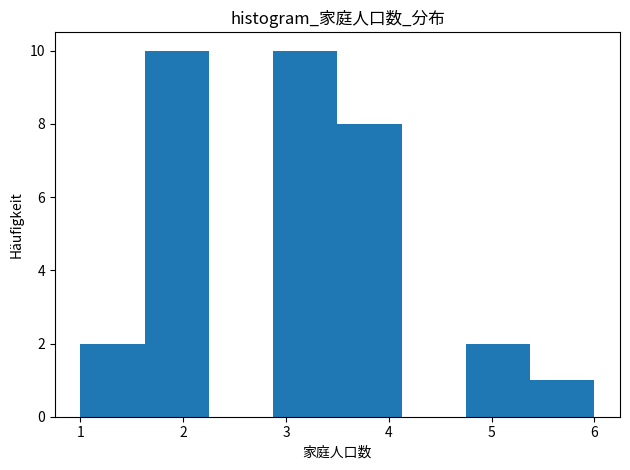

What is the height of the bar covering 5.4 to 6.0 on the x-axis? Neither the bar edges nor the heights are printed on the chart, so give them approximately, as read against the axes.

1